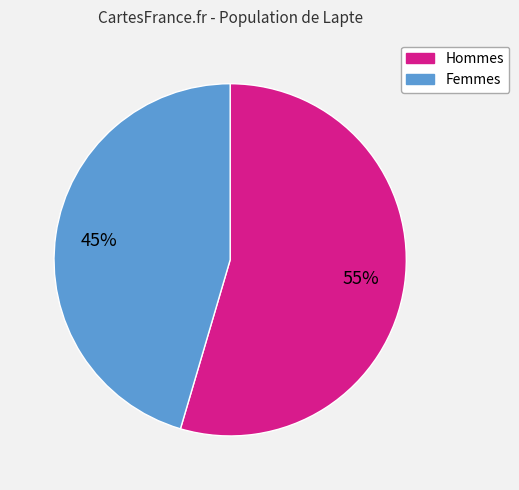

To the nearest percent, what is the average slice percentage?

50%